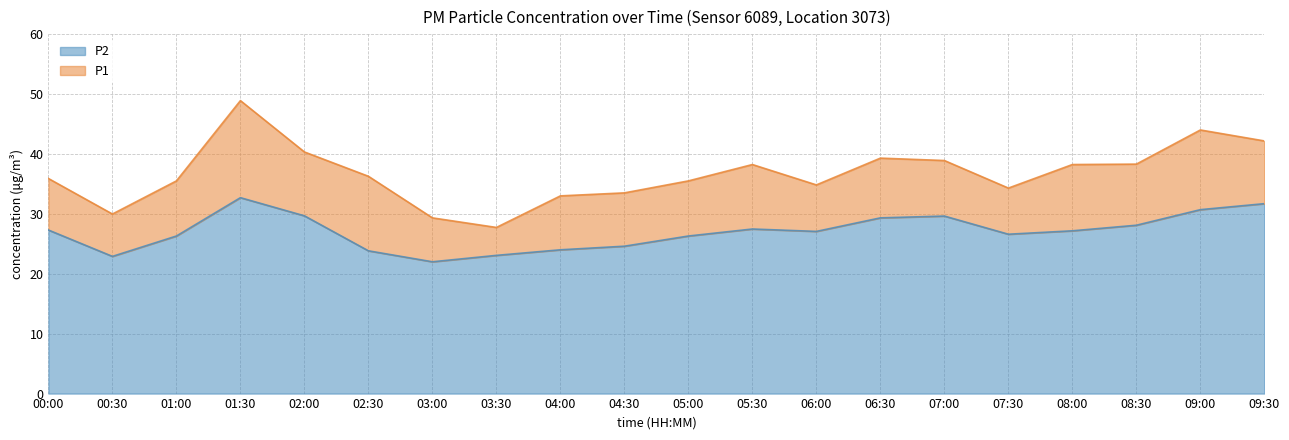

The value of P1 at 04:00 is 33.0. True or false?

True